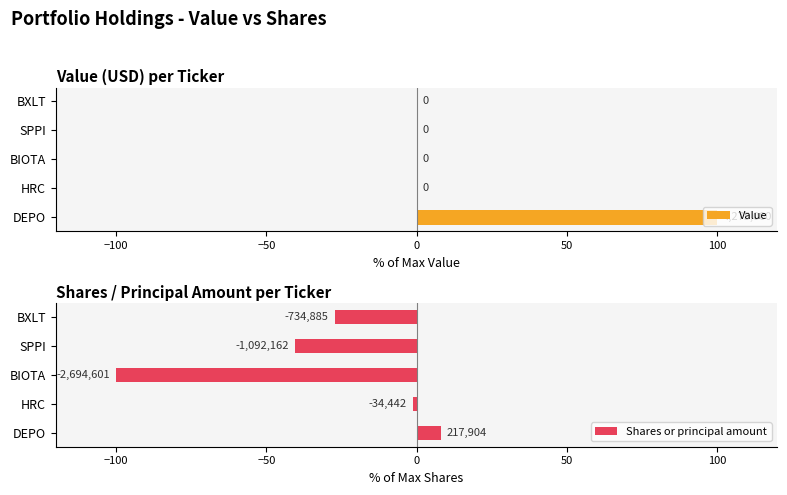

What is the sum of all Value values?

100